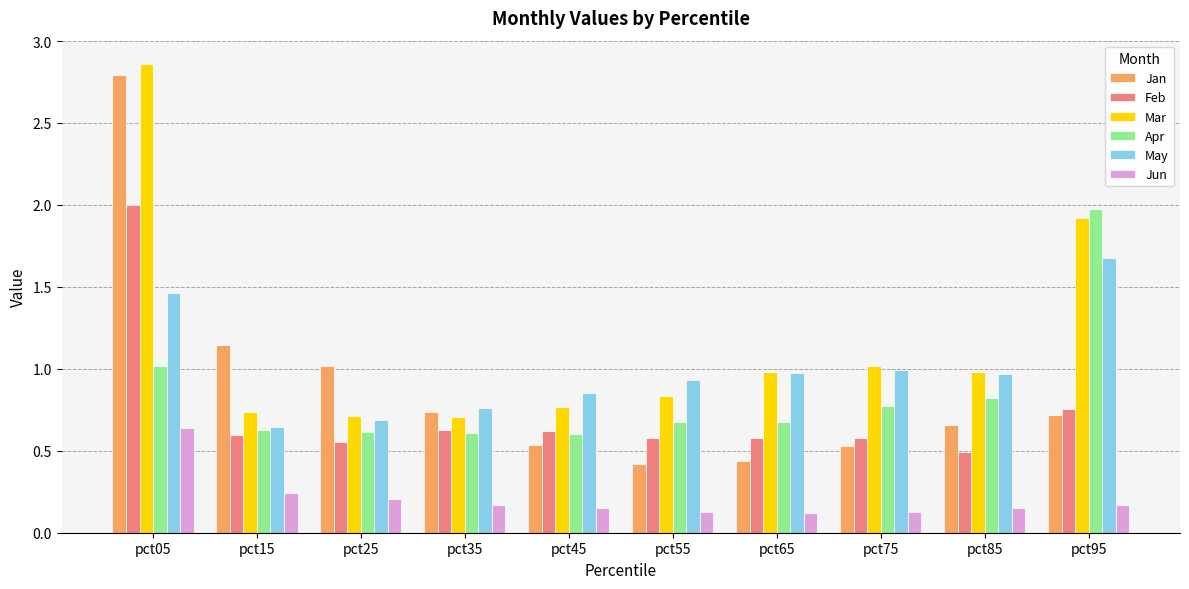

Which series has the largest total across all categories?

Mar